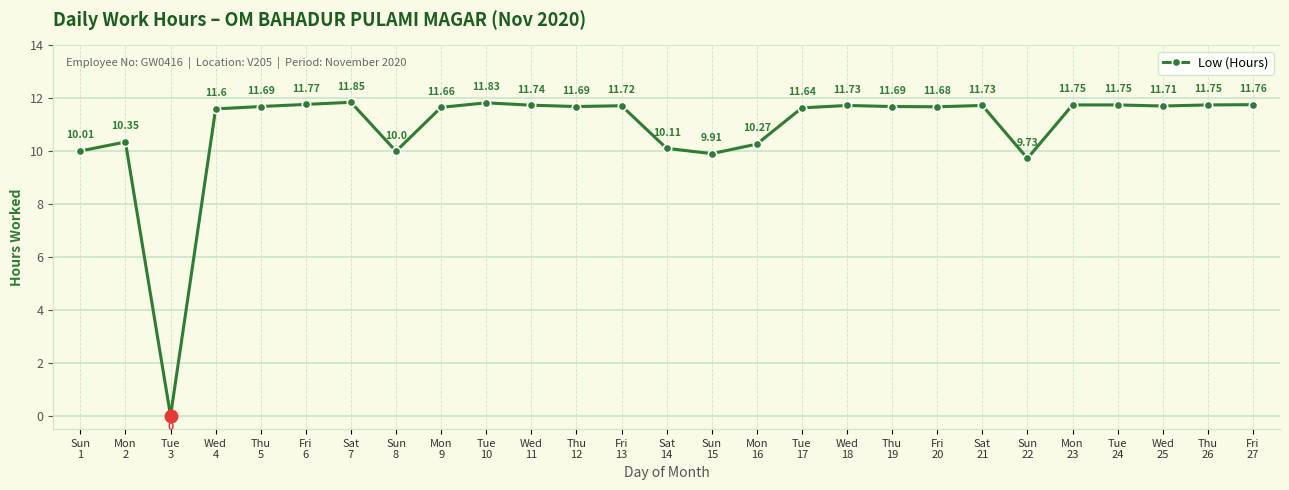

How many interior local valleys (lower than both neighbors) does the data have?

7